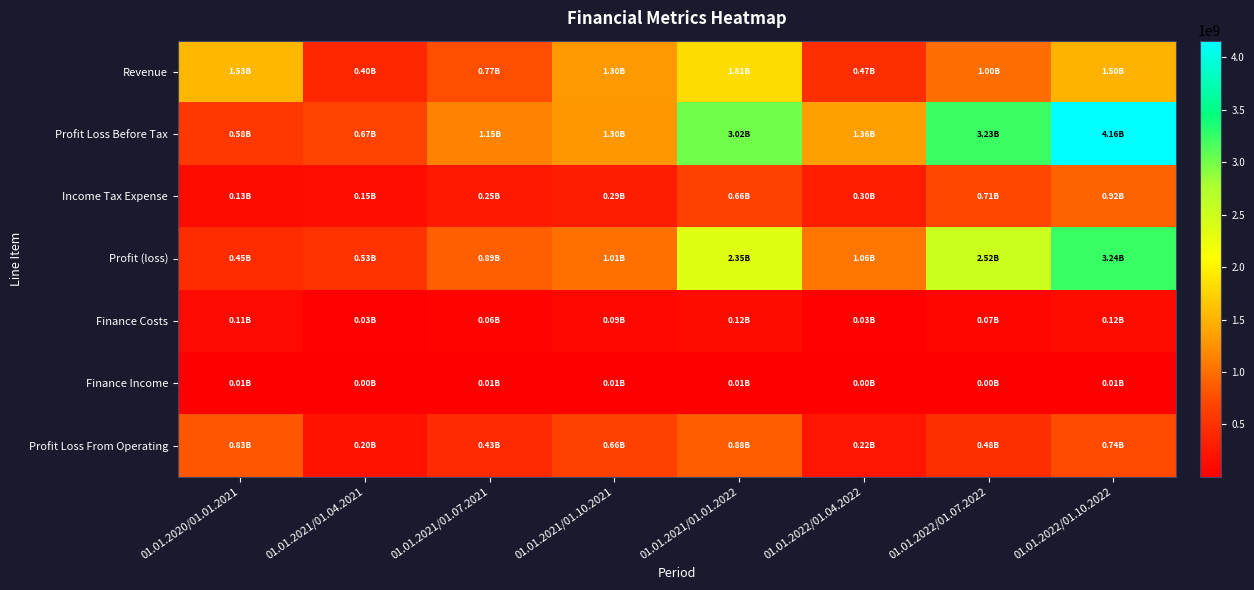

Reading left to right, transcribe all the data shown in this chart.

Revenue: 01.01.2020/01.01.2021=1534076000	01.01.2021/01.04.2021=399314000	01.01.2021/01.07.2021=772040000	01.01.2021/01.10.2021=1303152000	01.01.2021/01.01.2022=1813573000	01.01.2022/01.04.2022=469643000	01.01.2022/01.07.2022=998018000	01.01.2022/01.10.2022=1501877000
Profit Loss Before Tax: 01.01.2020/01.01.2021=578175000	01.01.2021/01.04.2021=674808000	01.01.2021/01.07.2021=1148829000	01.01.2021/01.10.2021=1300746000	01.01.2021/01.01.2022=3016333000	01.01.2022/01.04.2022=1355592000	01.01.2022/01.07.2022=3230279000	01.01.2022/01.10.2022=4160335000
Income Tax Expense: 01.01.2020/01.01.2021=127263000	01.01.2021/01.04.2021=149133000	01.01.2021/01.07.2021=253891000	01.01.2021/01.10.2021=287465000	01.01.2021/01.01.2022=664543000	01.01.2022/01.04.2022=299585000	01.01.2022/01.07.2022=713892000	01.01.2022/01.10.2022=919434000
Profit (loss): 01.01.2020/01.01.2021=450912000	01.01.2021/01.04.2021=525675000	01.01.2021/01.07.2021=894938000	01.01.2021/01.10.2021=1013281000	01.01.2021/01.01.2022=2351790000	01.01.2022/01.04.2022=1056007000	01.01.2022/01.07.2022=2516387000	01.01.2022/01.10.2022=3240901000
Finance Costs: 01.01.2020/01.01.2021=112979000	01.01.2021/01.04.2021=28963000	01.01.2021/01.07.2021=58012000	01.01.2021/01.10.2021=88159000	01.01.2021/01.01.2022=117914000	01.01.2022/01.04.2022=34171000	01.01.2022/01.07.2022=72039000	01.01.2022/01.10.2022=122206000
Finance Income: 01.01.2020/01.01.2021=11359000	01.01.2021/01.04.2021=2605000	01.01.2021/01.07.2021=5274000	01.01.2021/01.10.2021=7821000	01.01.2021/01.01.2022=9581000	01.01.2022/01.04.2022=1697000	01.01.2022/01.07.2022=3315000	01.01.2022/01.10.2022=5695000
Profit Loss From Operating: 01.01.2020/01.01.2021=834367000	01.01.2021/01.04.2021=196099000	01.01.2021/01.07.2021=431189000	01.01.2021/01.10.2021=659773000	01.01.2021/01.01.2022=876379000	01.01.2022/01.04.2022=218782000	01.01.2022/01.07.2022=476958000	01.01.2022/01.10.2022=735225000